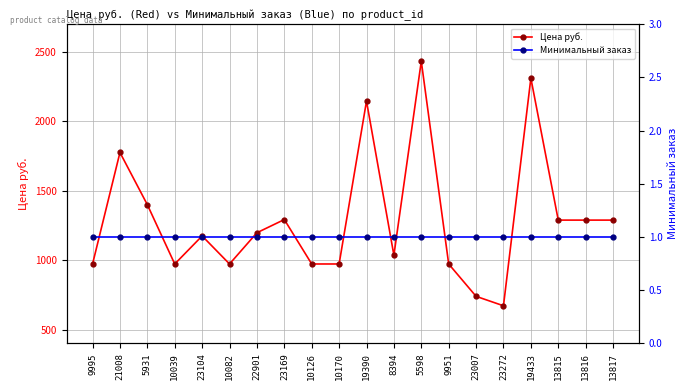

Which label corresponds to the largest value in the chart?

5598